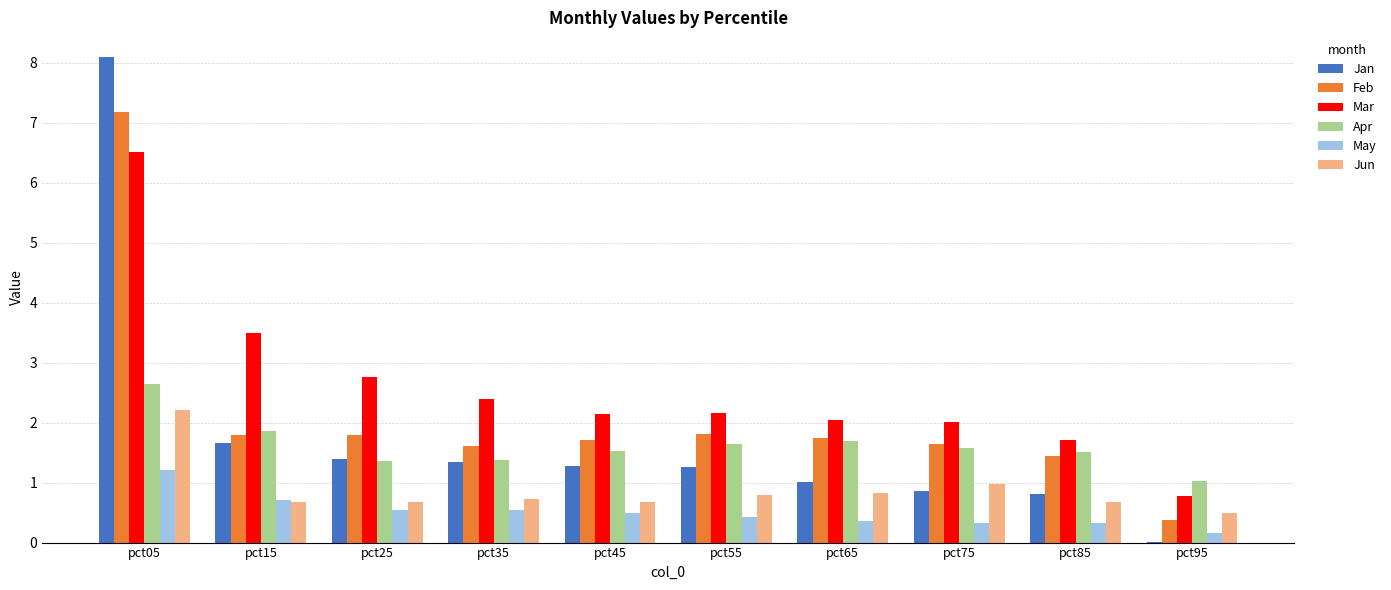

Which category has the highest value across all series?

pct05